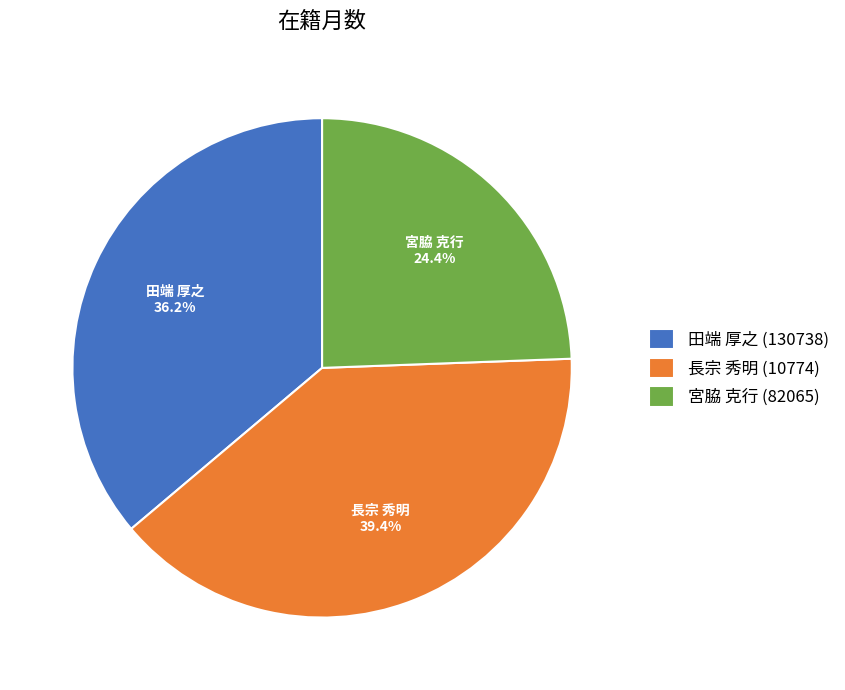

How many segments does this pie chart have?

3